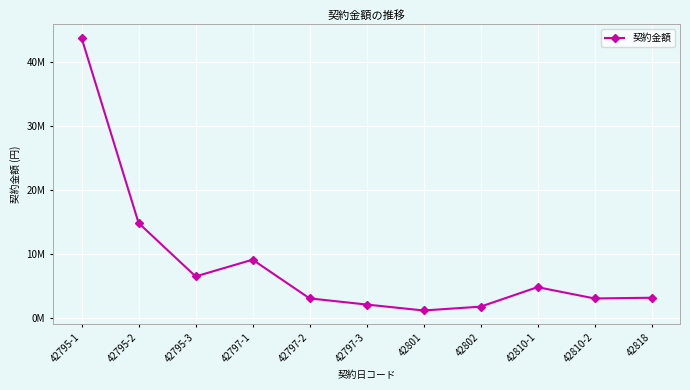

The value at 42802 is 2704827. True or false?

False